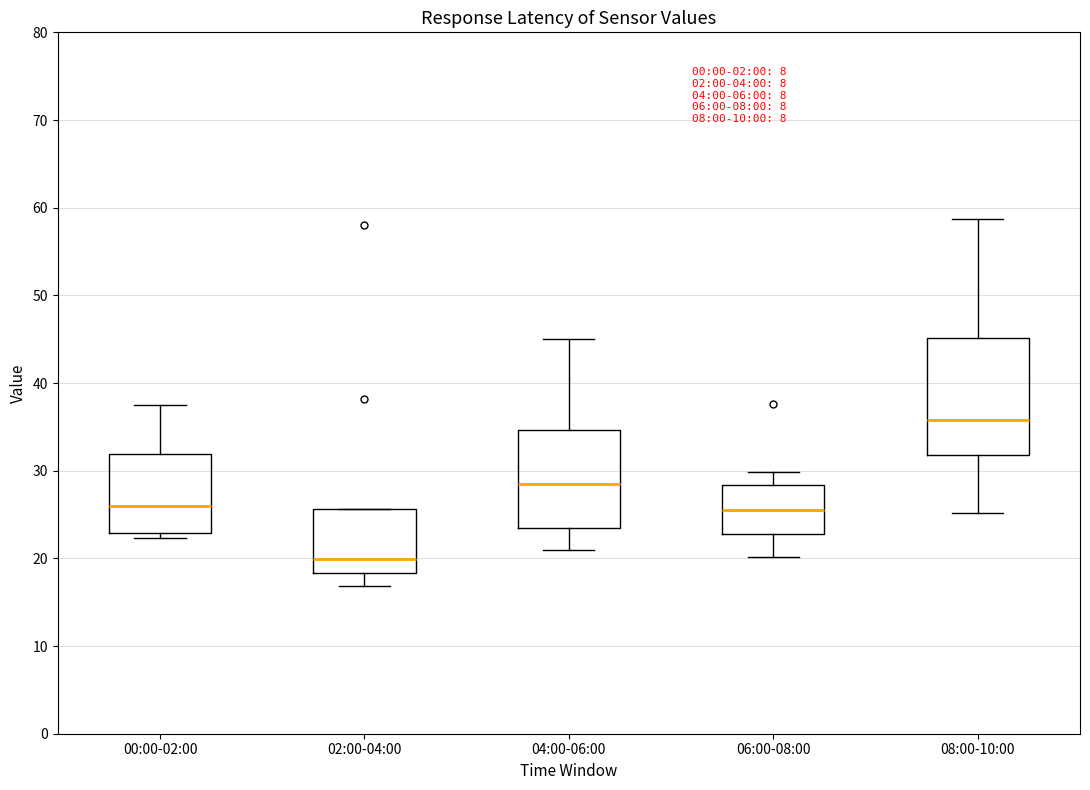

Which box is the tallest, from its lower edge to its upper edge?

08:00-10:00